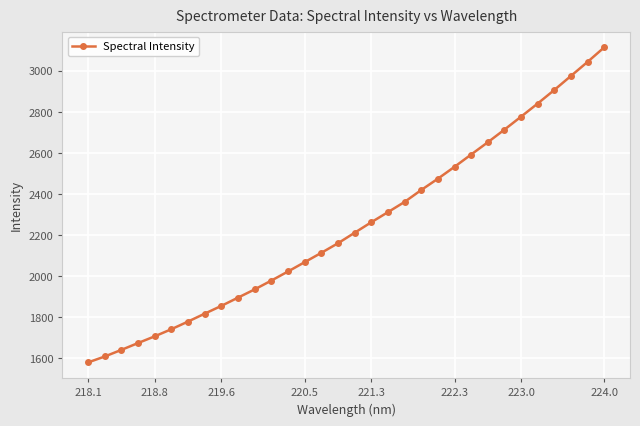

What is the value of the 4th point from the left?

1673.9